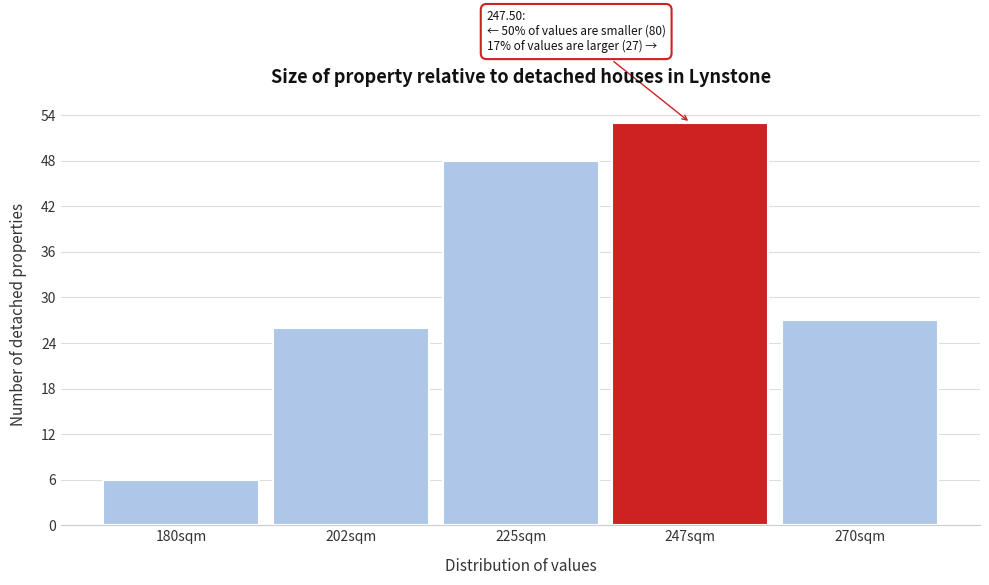

Which range on the x-axis has the tallest bar?

235 to 260